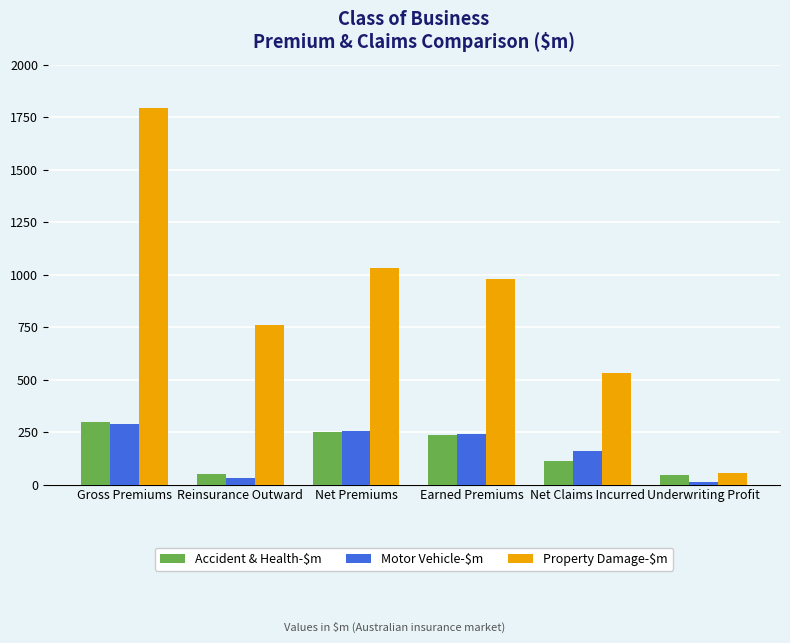

The value of Accident & Health-$m at Net Claims Incurred is 112.0. True or false?

True